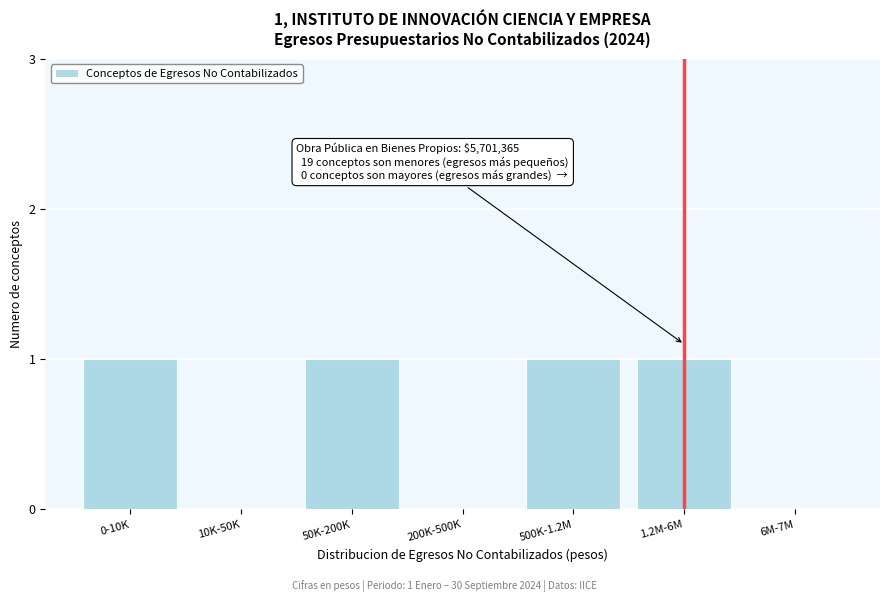

Reading right to left, what are all the values shown in this chart?

6M-7M=0	1.2M-6M=1	500K-1.2M=1	200K-500K=0	50K-200K=1	10K-50K=0	0-10K=1